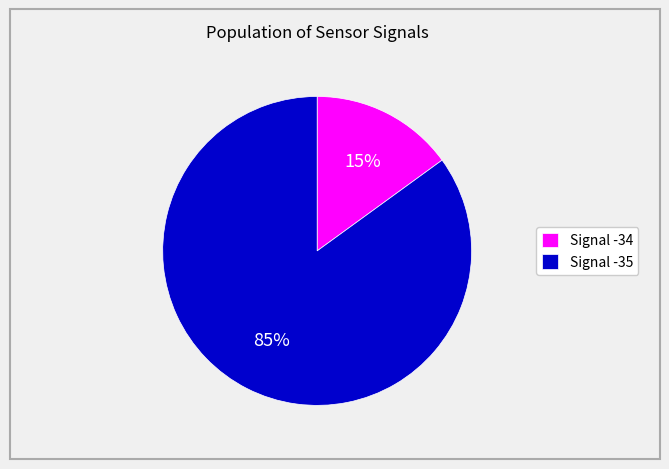

Does any single category account for the majority?

Yes